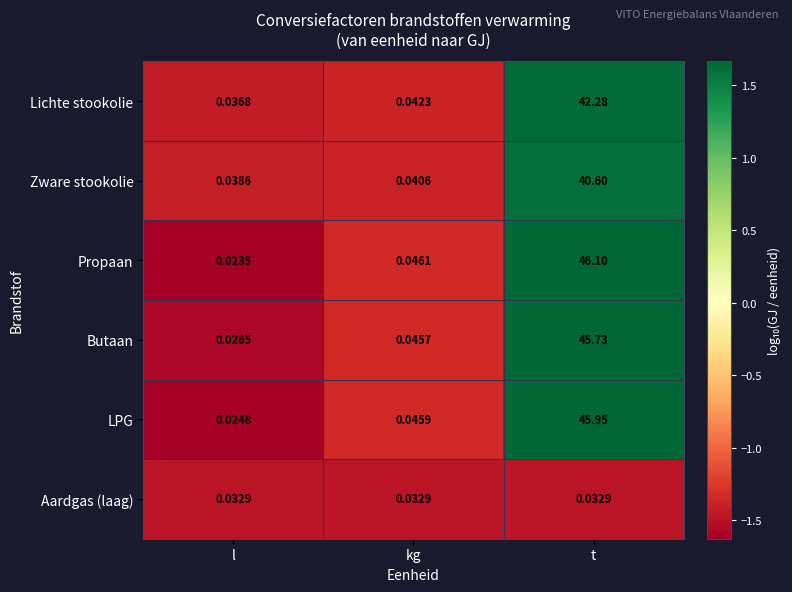

Between kg and t, which series saw the biggest shift?

Propaan